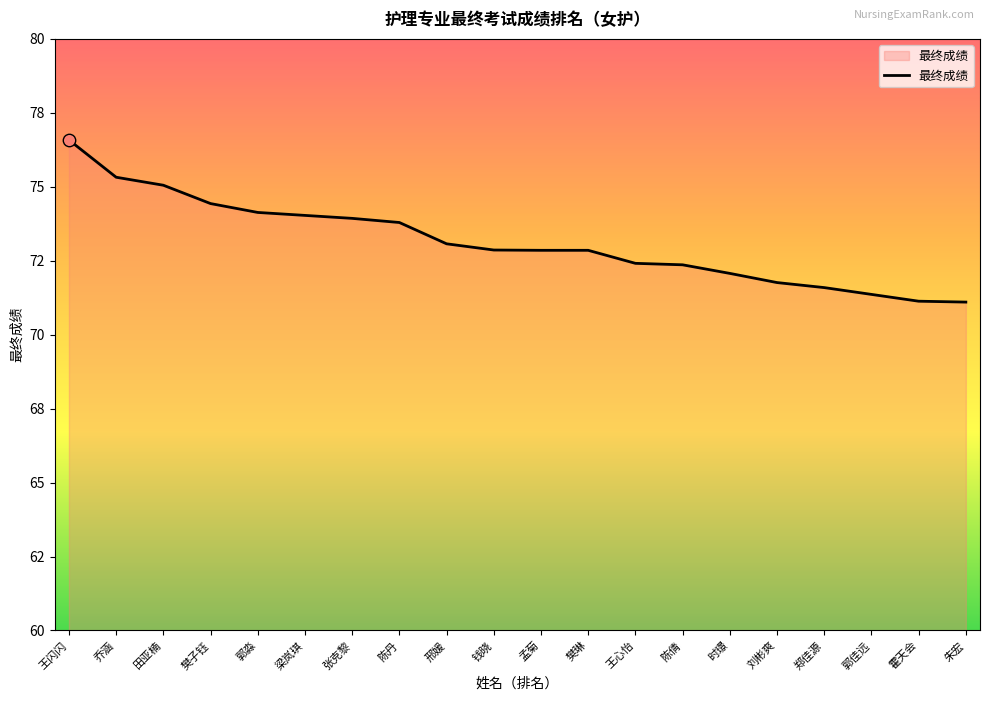

Approximately how many times larger is the value at 朱宏 compared to 刘彬爽?

1.0